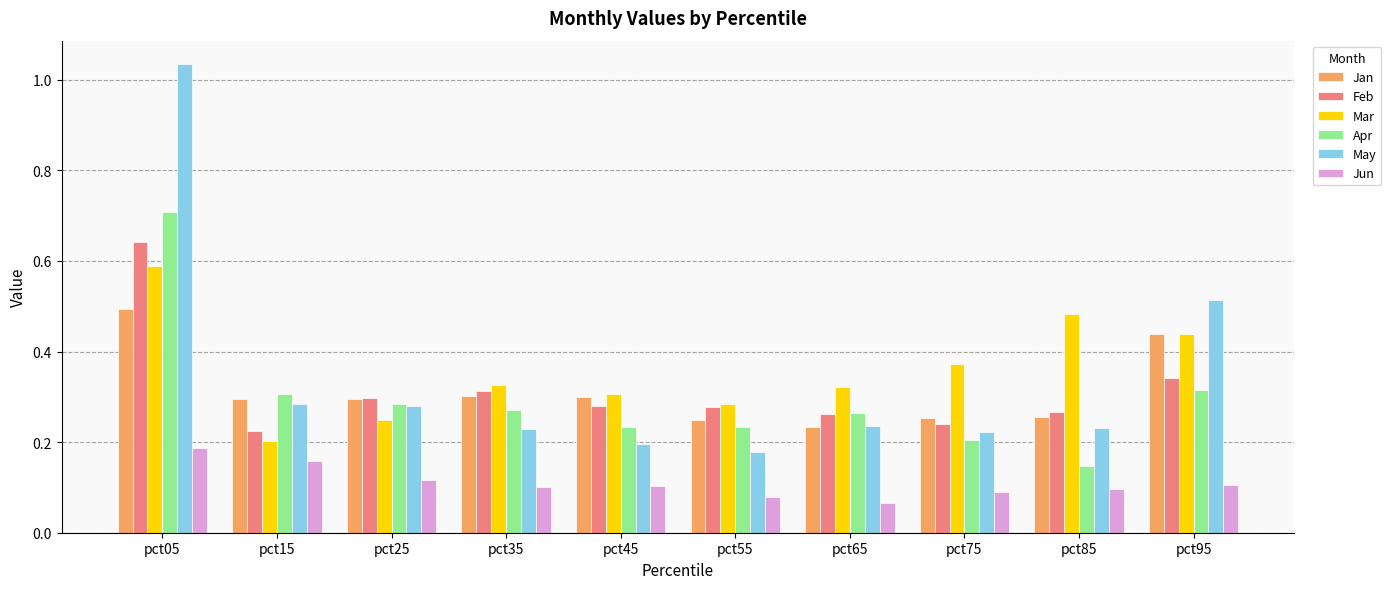

Is it true that Mar equals 0.3 at pct85?

False